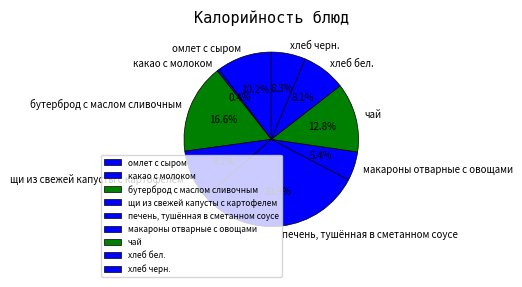

Combined, what portion of the pie is печень, тушённая в сметанном соусе and хлеб бел.?

39.0%